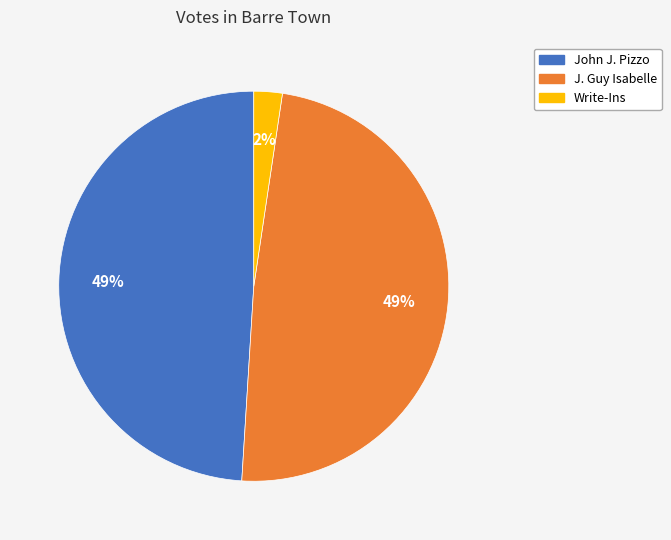

To the nearest percent, what is the combined percentage of J. Guy Isabelle and Write-Ins?

51%